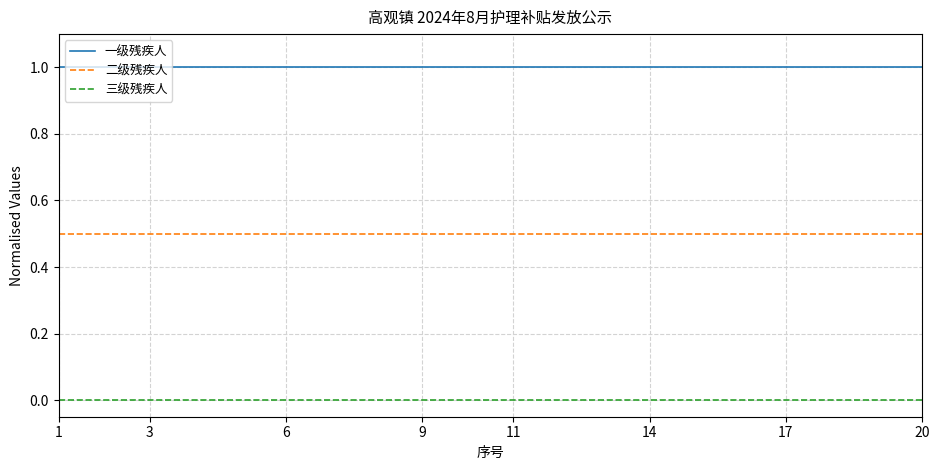

Rank the series by their maximum value, from highest to lowest.

一级残疾人, 二级残疾人, 三级残疾人